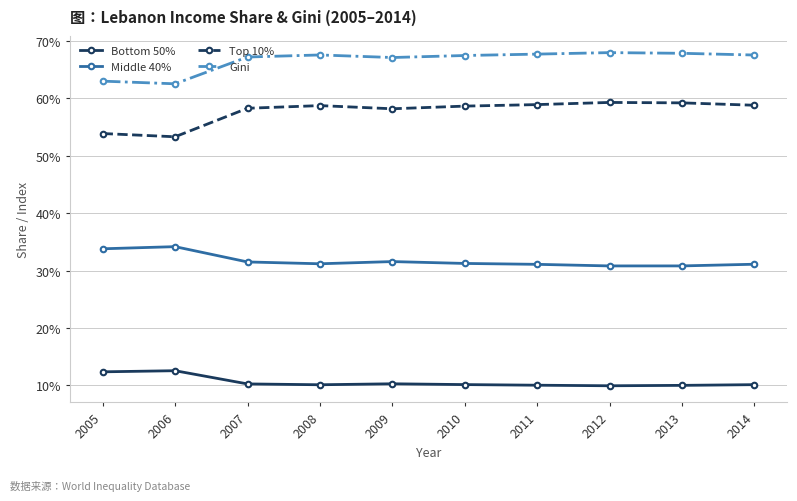

What is the value of the Middle 40% point at the 3rd from the left?

0.3